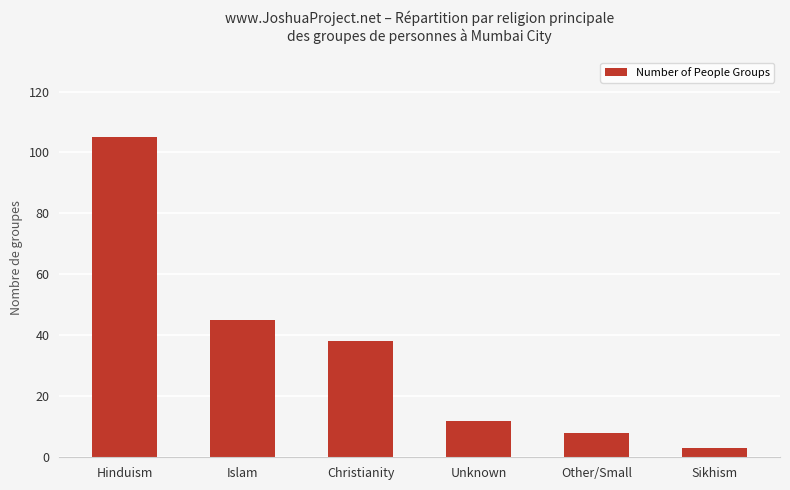

What is the ratio of the value at Sikhism to the value at Islam?

0.1